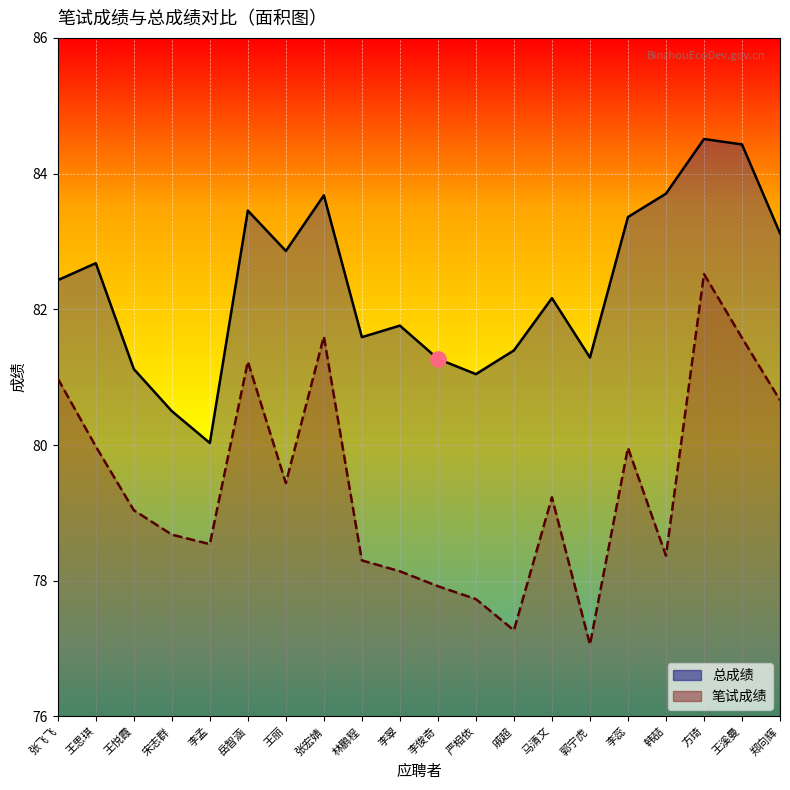

Which series reaches the minimum Y coordinate?

笔试成绩